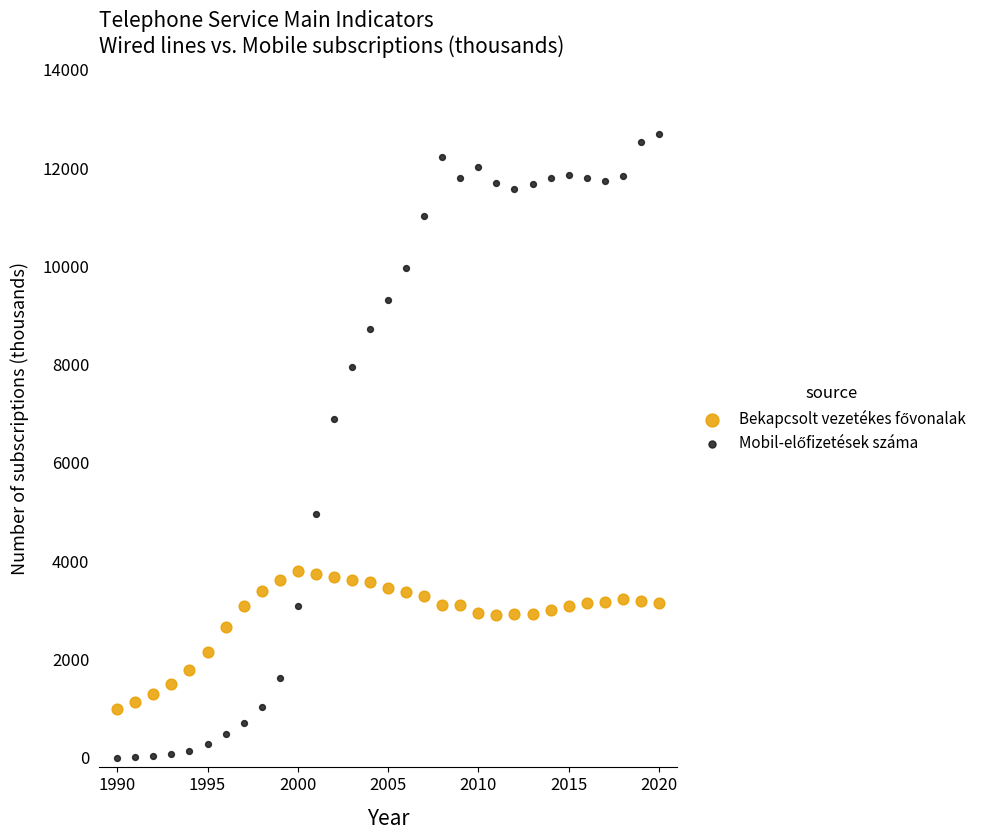

What is the X range (max minus min) for the scatter plot?

30.0